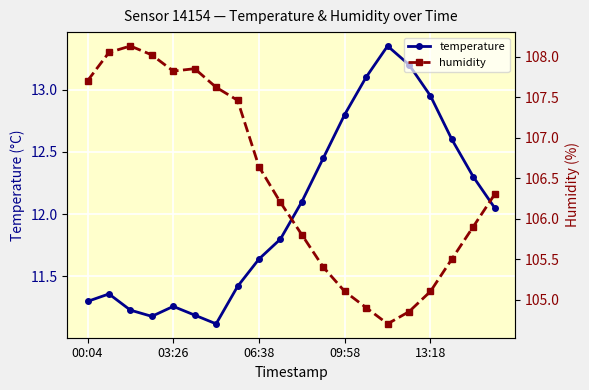

How many interior local peaks does the humidity series have?

2